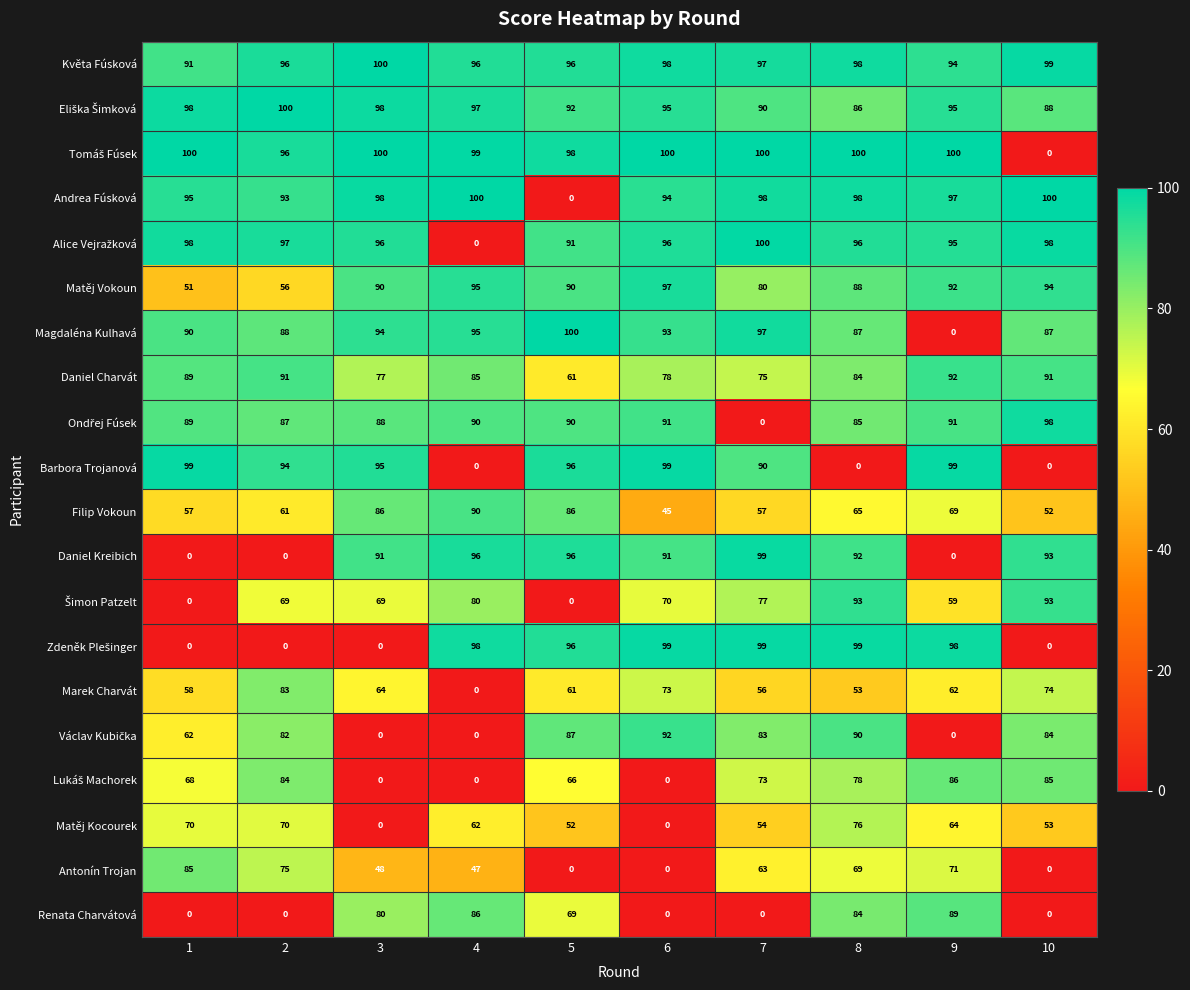

Where is Renata Charvátová nearest to the value 44?

5